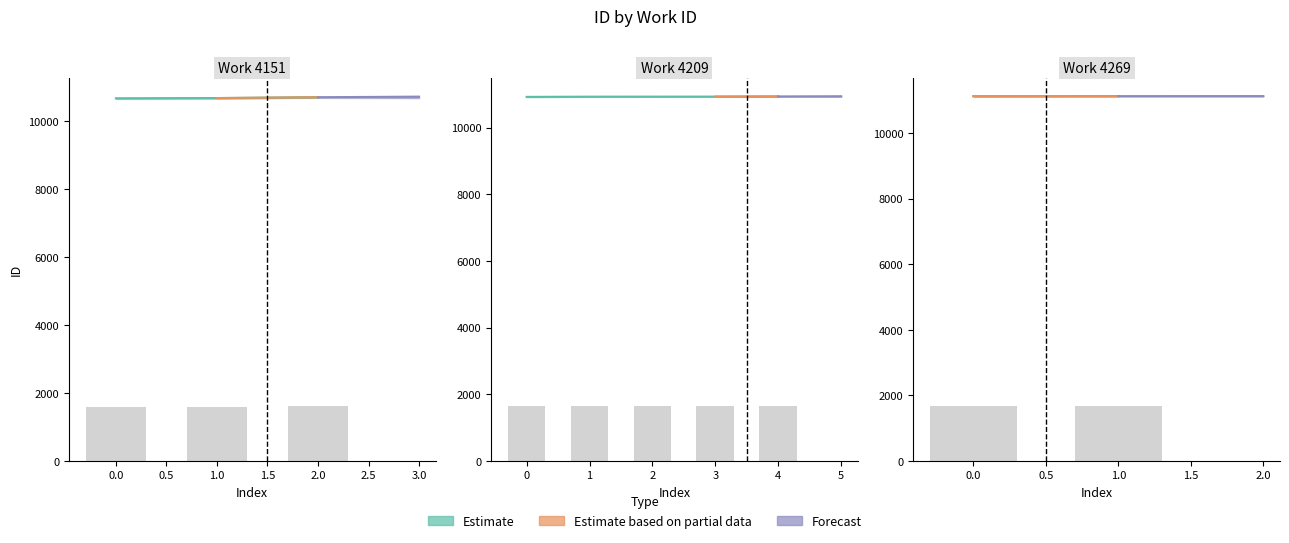

What is the total value across all series at 4209?

15127